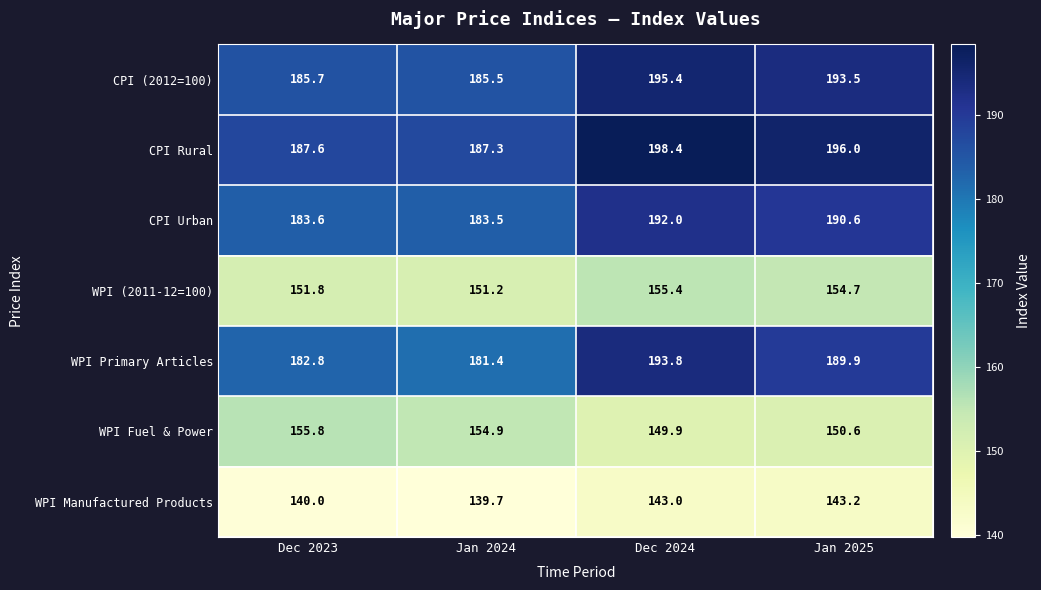

What is the minimum value for CPI Urban?

183.5